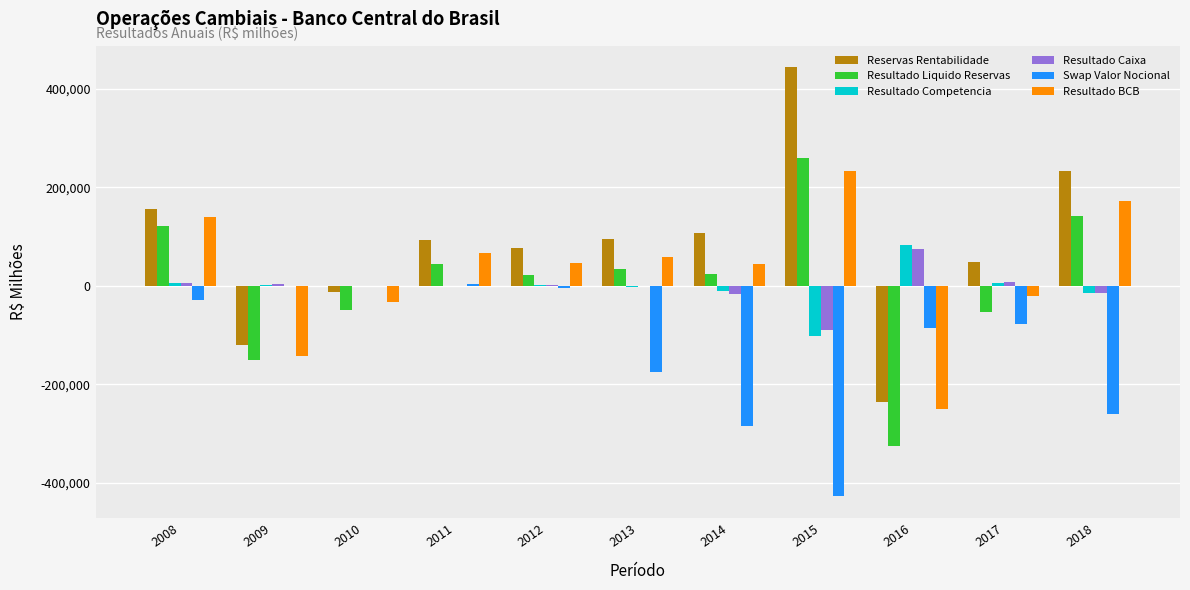

True or false: Swap Valor Nocional has a value of 3016.2 at 2011.

True